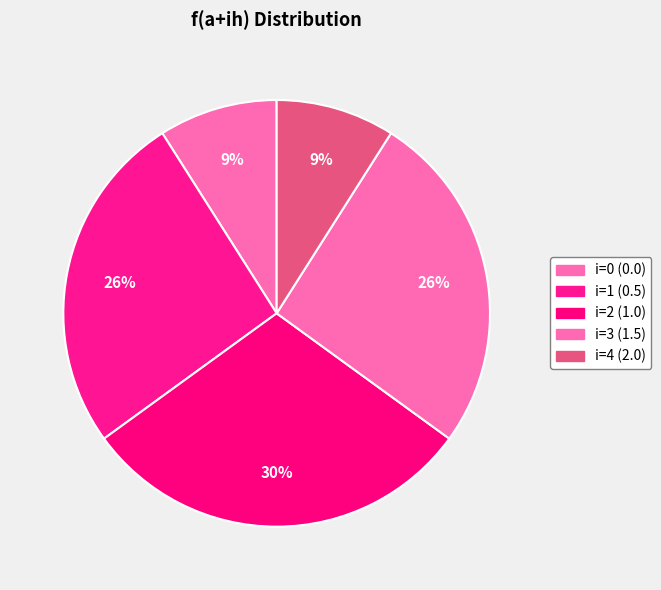

Rank the categories by value from highest to lowest.

i=2 (1.0), i=1 (0.5), i=3 (1.5), i=0 (0.0), i=4 (2.0)